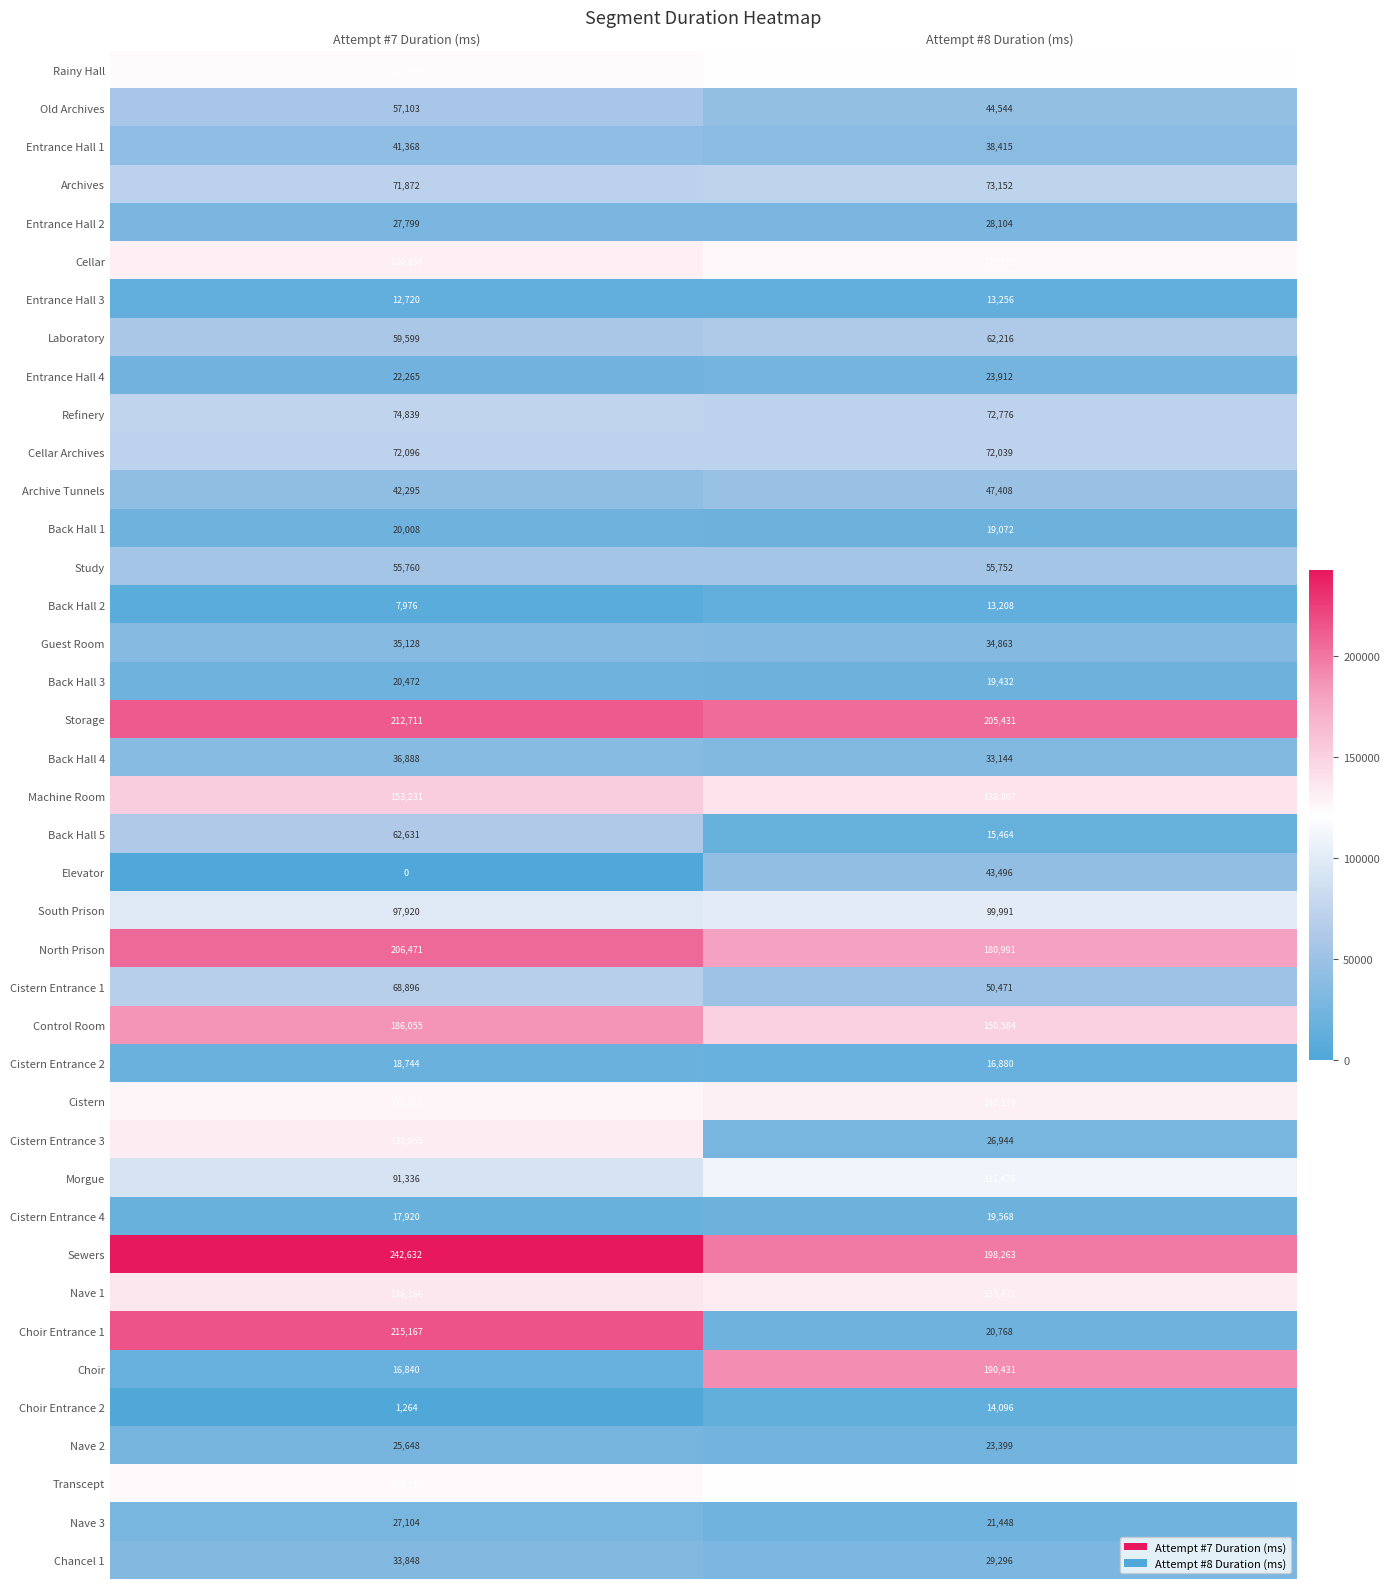

Between Attempt #7 Duration (ms) and Attempt #8 Duration (ms), which series saw the biggest shift?

Choir Entrance 1